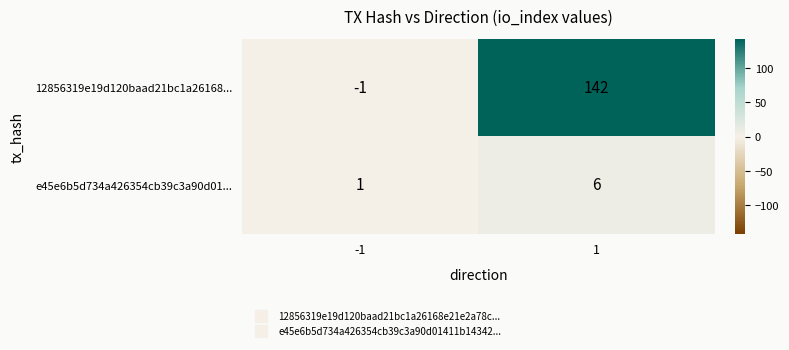

What is the maximum value for e45e6b5d734a426354cb39c3a90d01...?

6